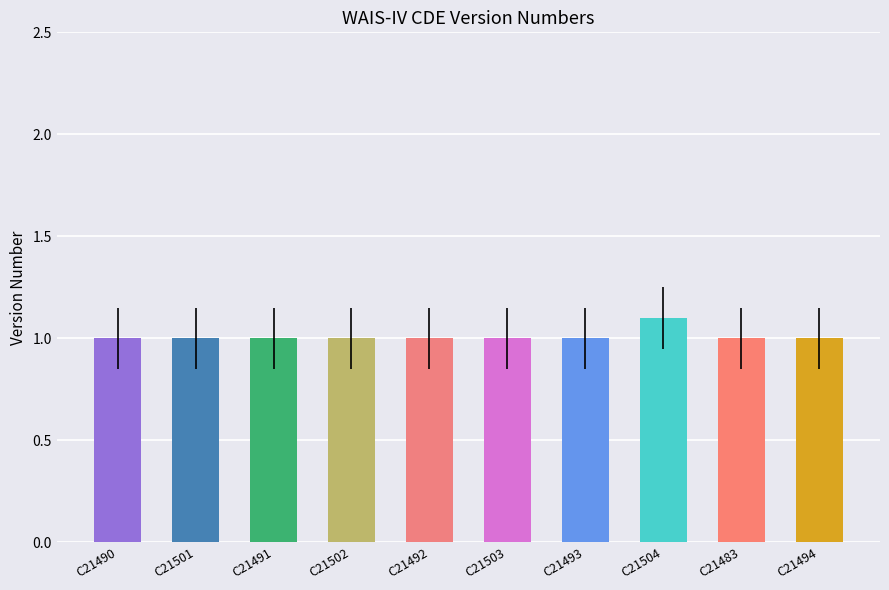

Read the value at C21503.

1.0